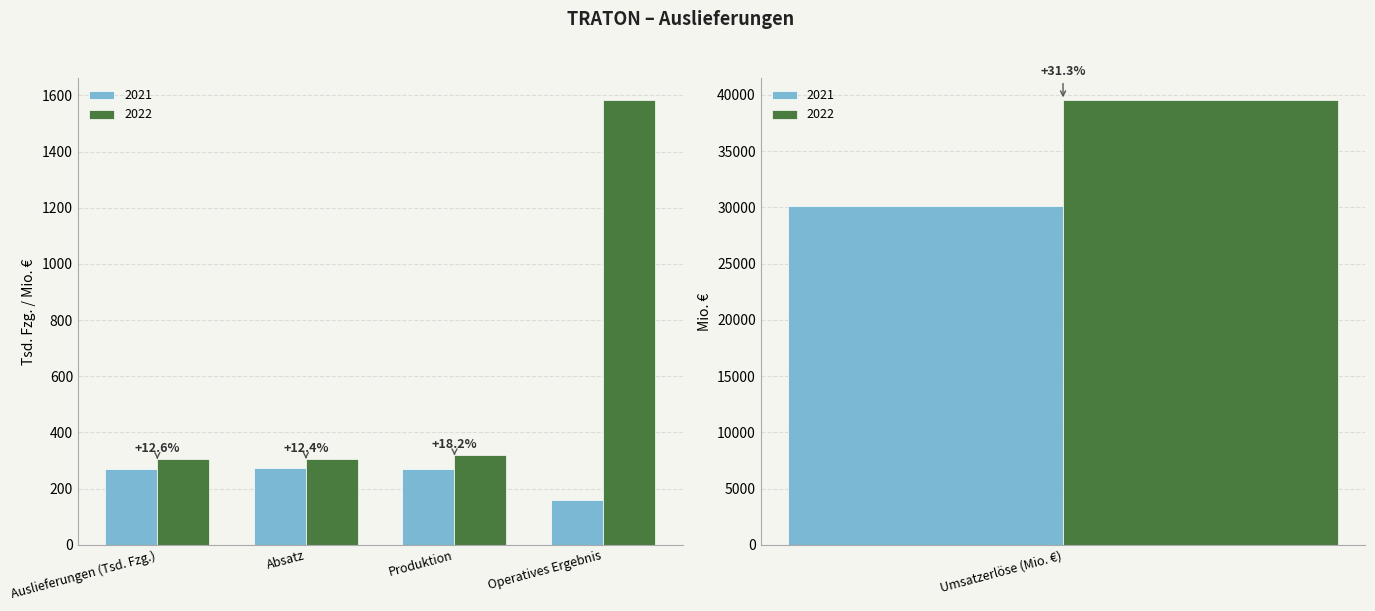

Reading left to right, transcribe all the data shown in this chart.

2022: Auslieferungen (Tsd. Fzg.)=305	Absatz=306	Produktion=318	Umsatzerlöse (Mio. €)=39516	Operatives Ergebnis=1583
2021: Auslieferungen (Tsd. Fzg.)=271	Absatz=273	Produktion=269	Umsatzerlöse (Mio. €)=30092	Operatives Ergebnis=161